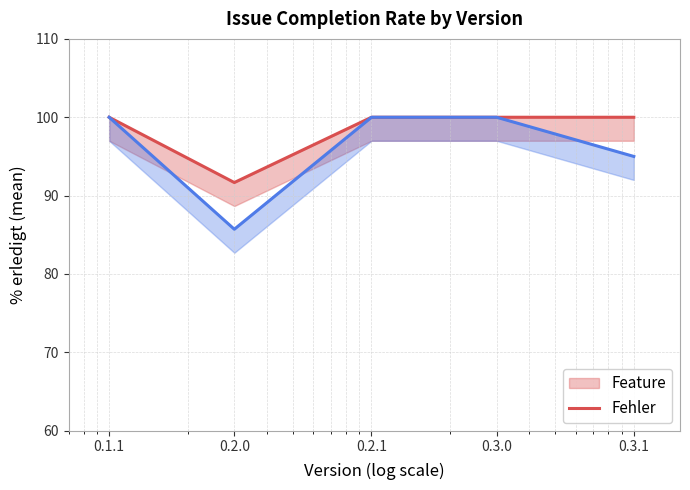

Which series has the largest range (max minus min)?

Fehler